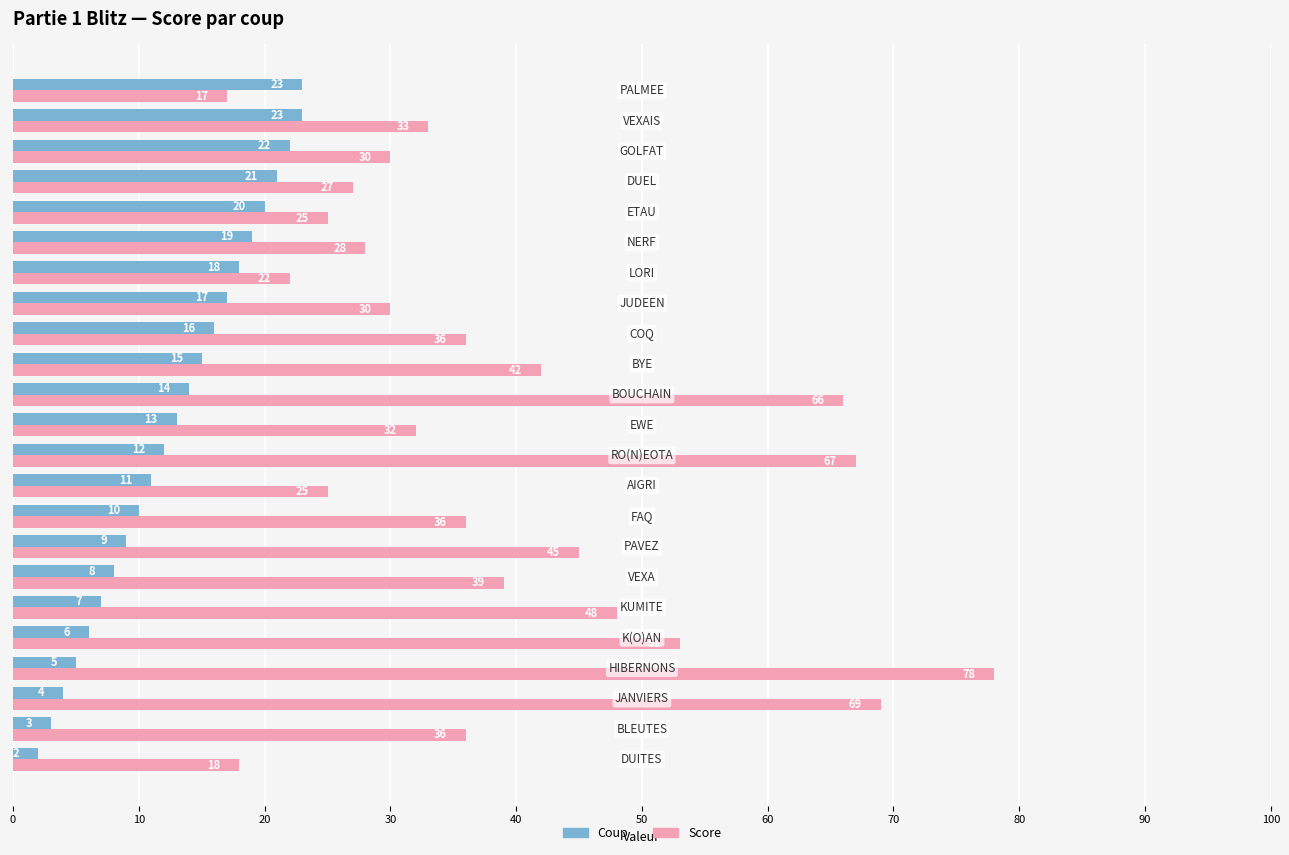

What is the difference between the maximum and minimum values in the Score series?

61